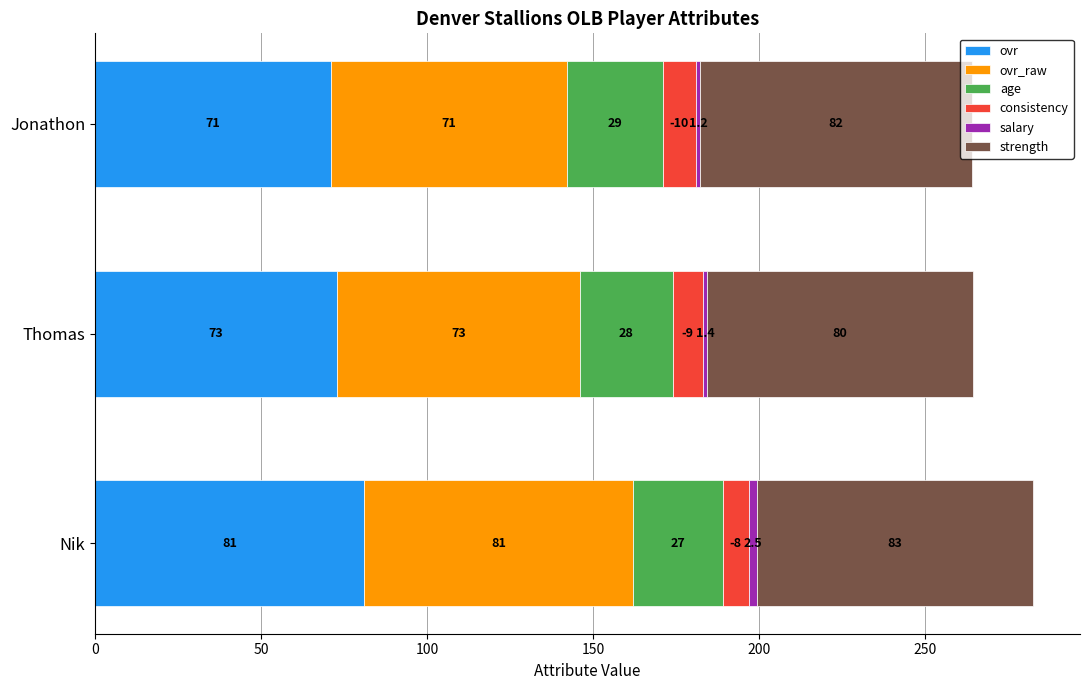

What is the difference between the second highest and minimum values in the ovr series?

2.0